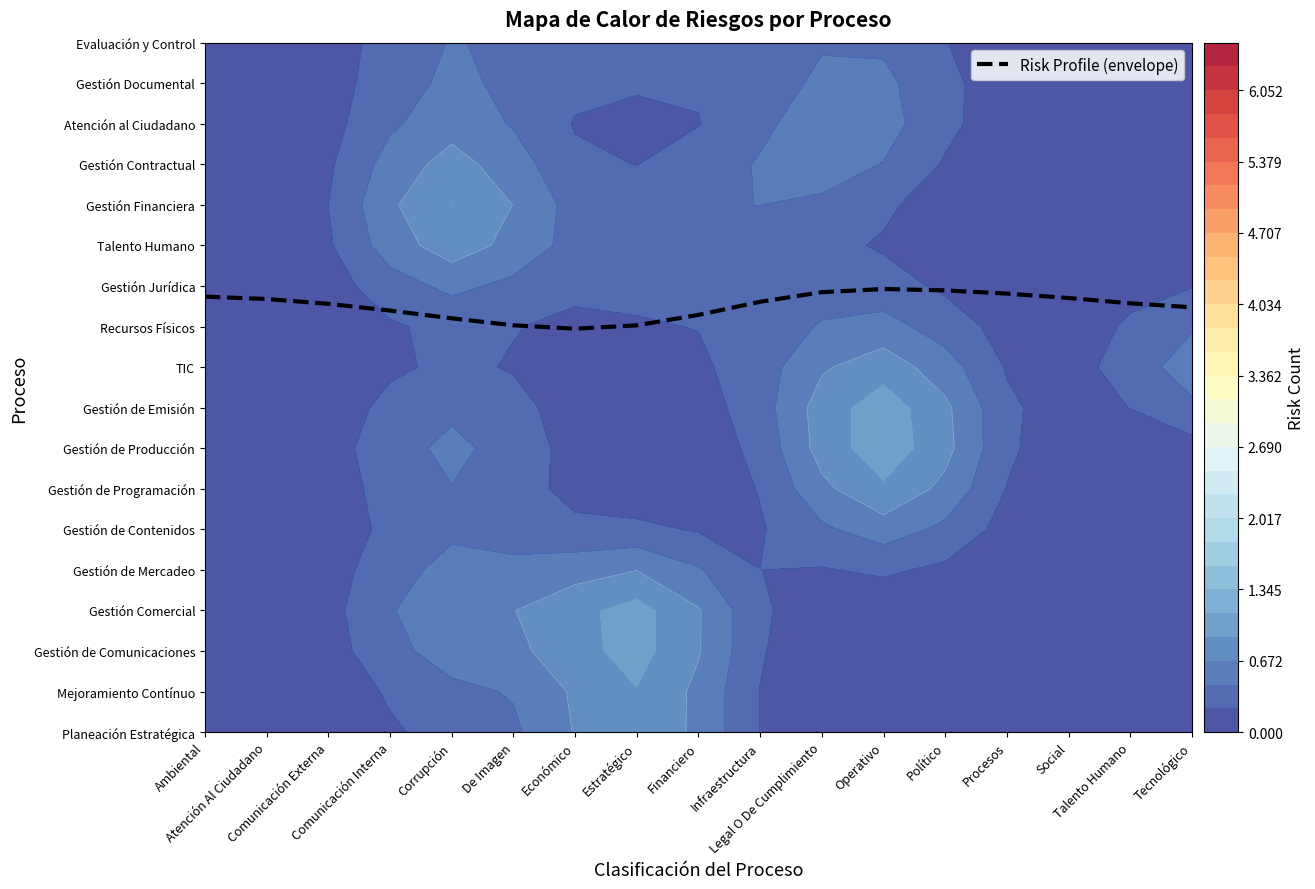

Is it true that the value at Financiero is 6.5?

False